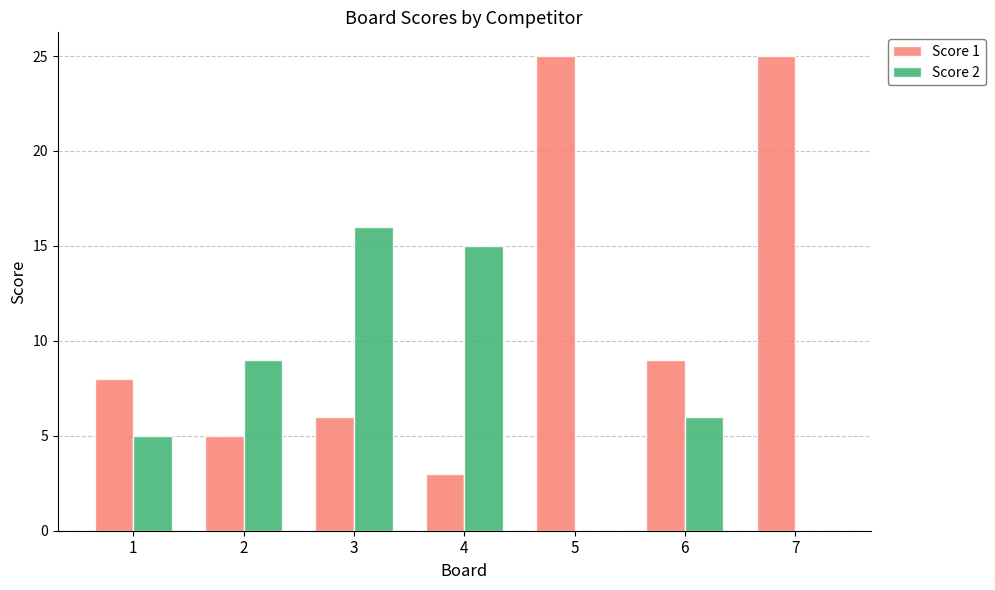

What is the maximum value shown in the chart?

25